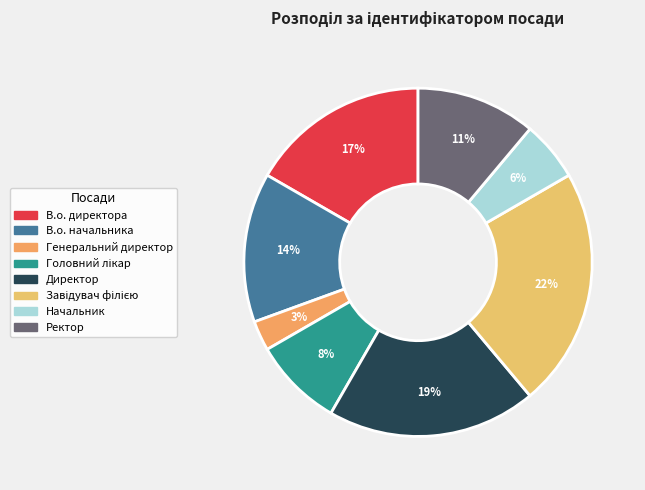

To the nearest percent, what is the average slice percentage?

12%